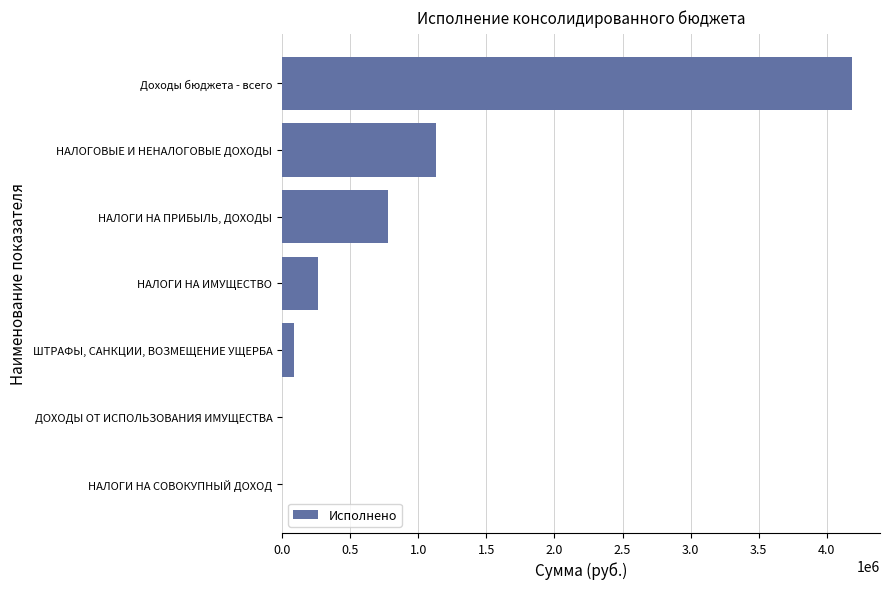

Where is the data nearest to the value 2090387?

НАЛОГОВЫЕ И НЕНАЛОГОВЫЕ ДОХОДЫ